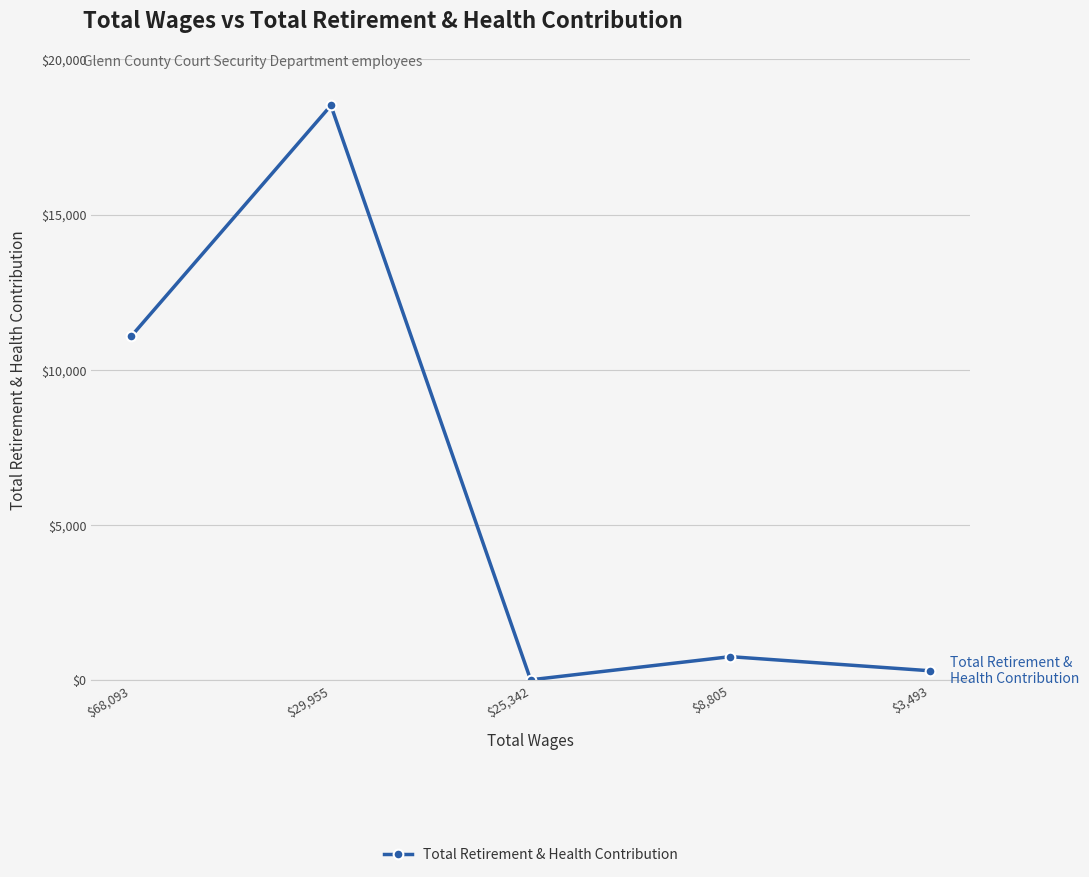

Which has a higher value, $3,493 or $25,342?

$3,493